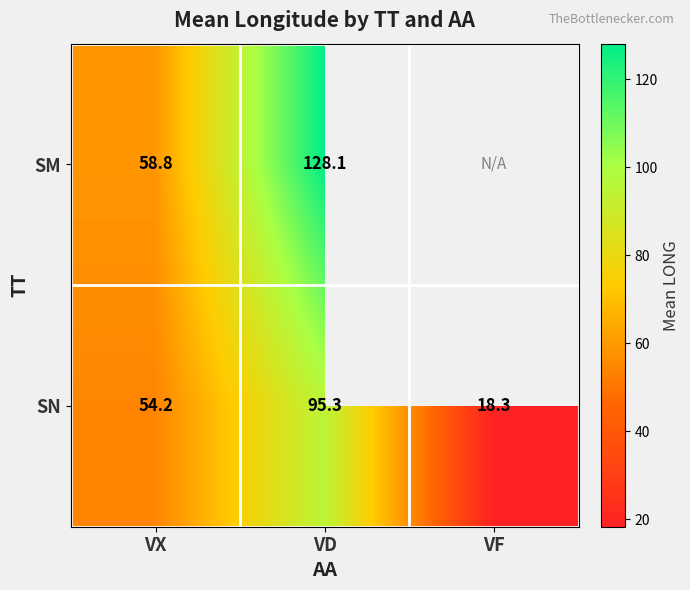

List the labels in order of SN value, largest first.

VD, VX, VF